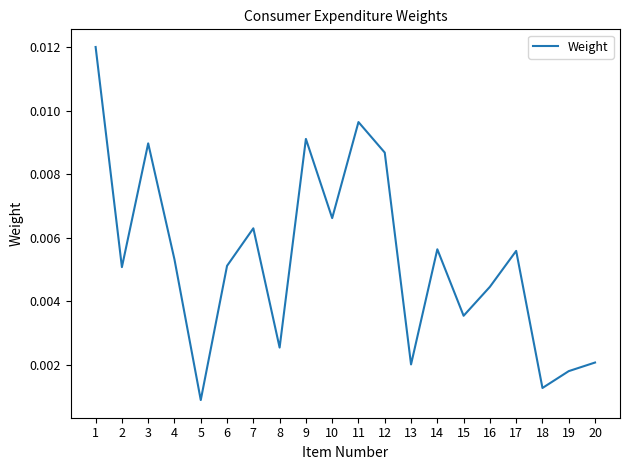

How many categories are shown in the chart?

20